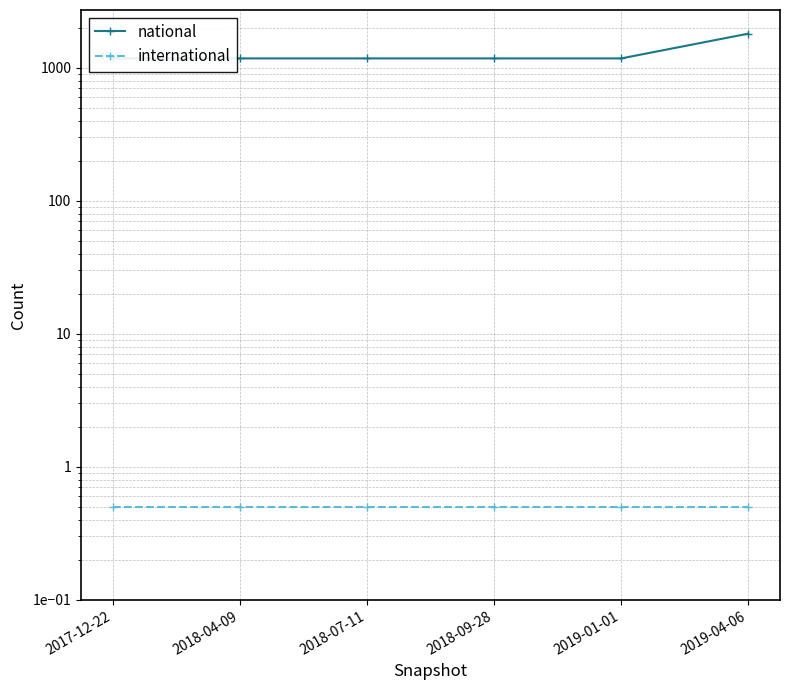

List the series in order of their overall mean, highest first.

national, international